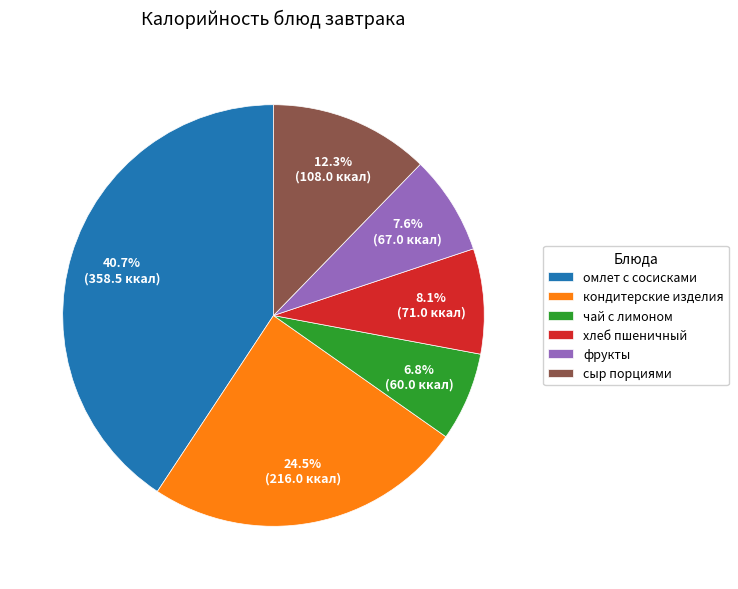

True or false: хлеб пшеничный accounts for 19% of the total.

False